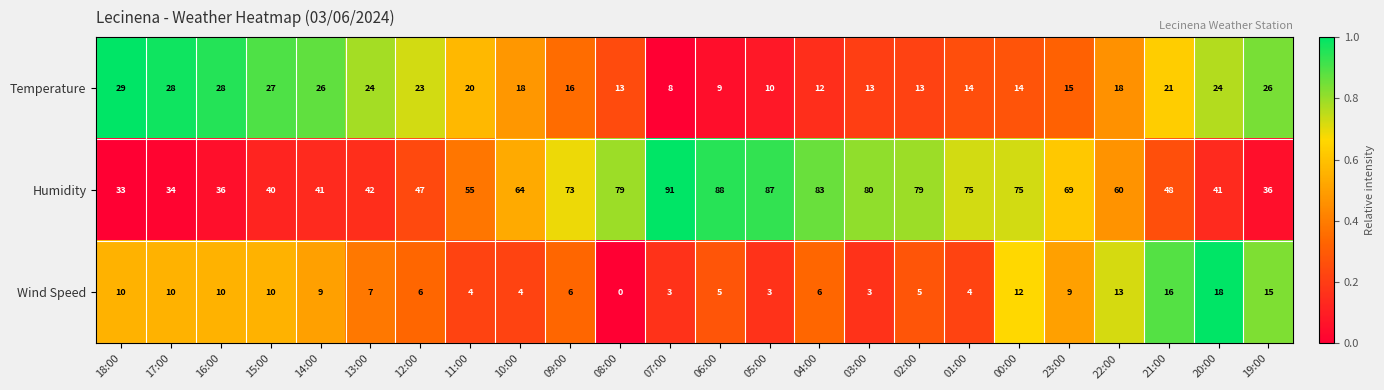

What is the total value across all series at 23:00?

93